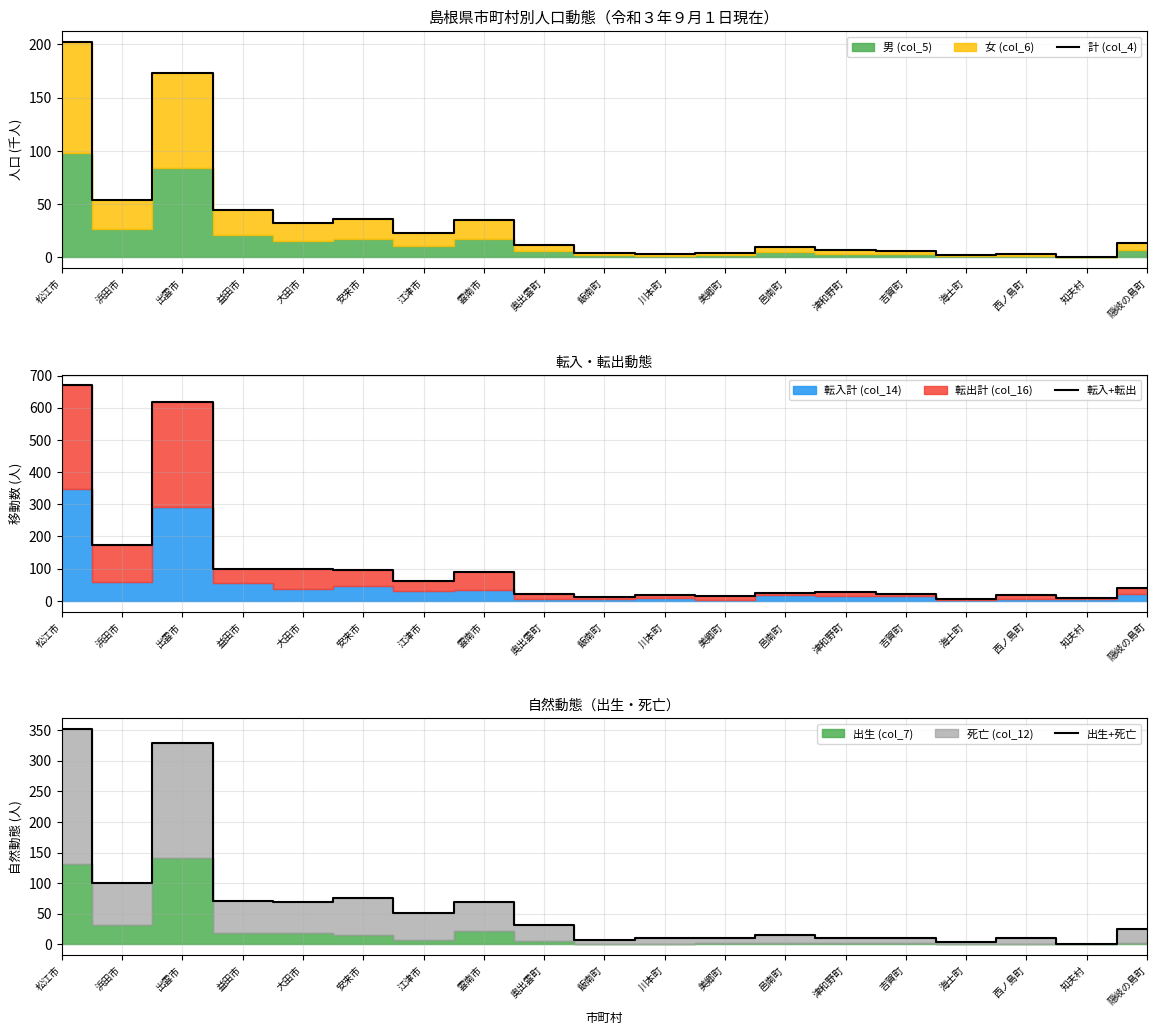

What is the sum of the 転入+転出 values at 雲南市 and 知夫村?

99